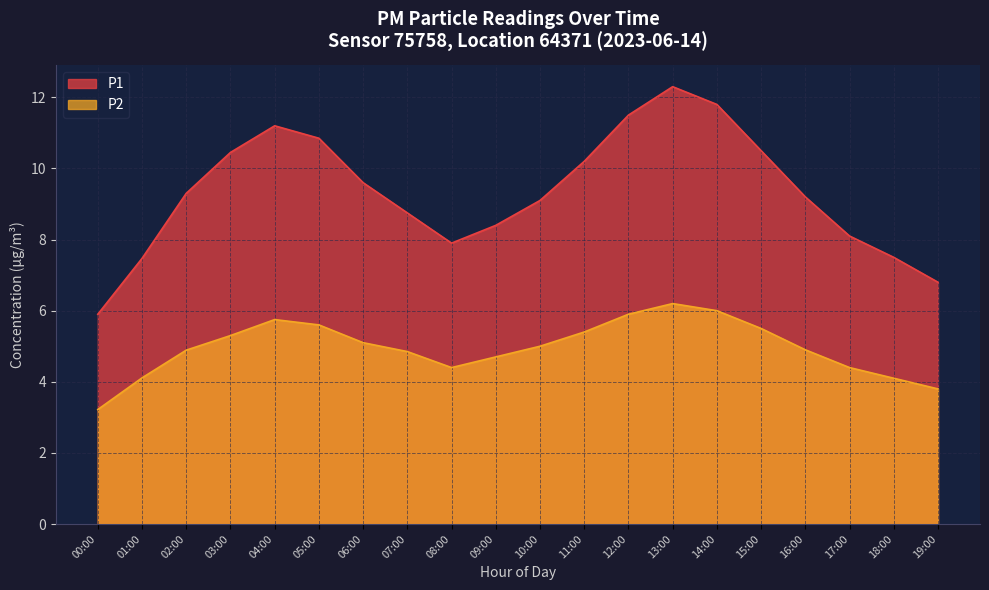

Rank the series by their maximum value, from lowest to highest.

P2, P1